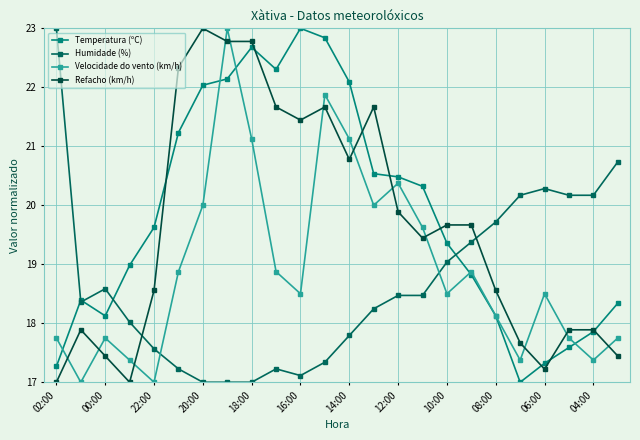

How many interior local valleys does the Refacho (km/h) series have?

5